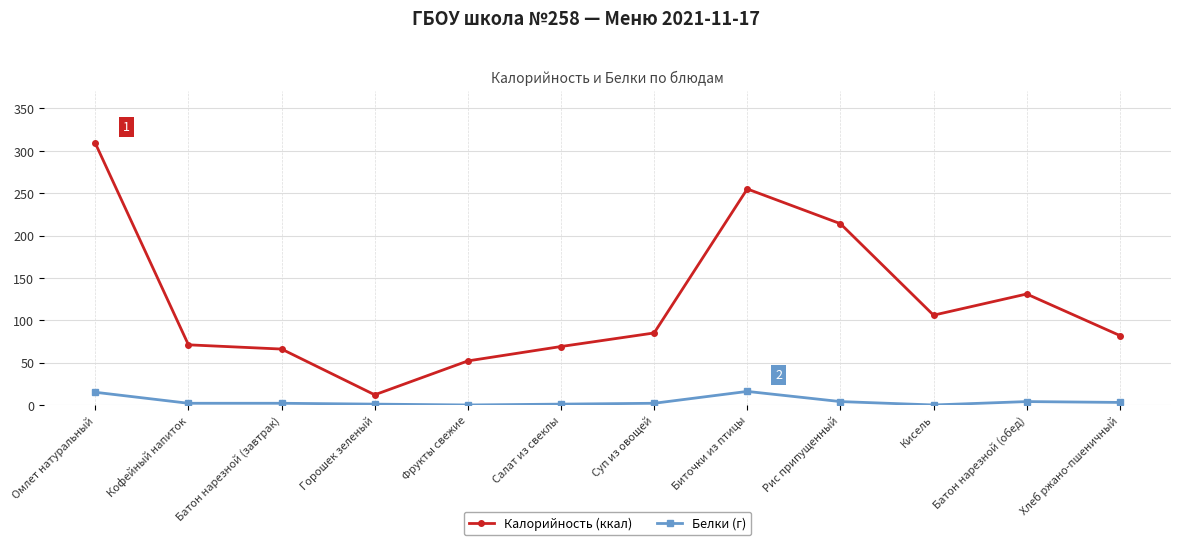

What position from the right is Батон нарезной (обед)?

2